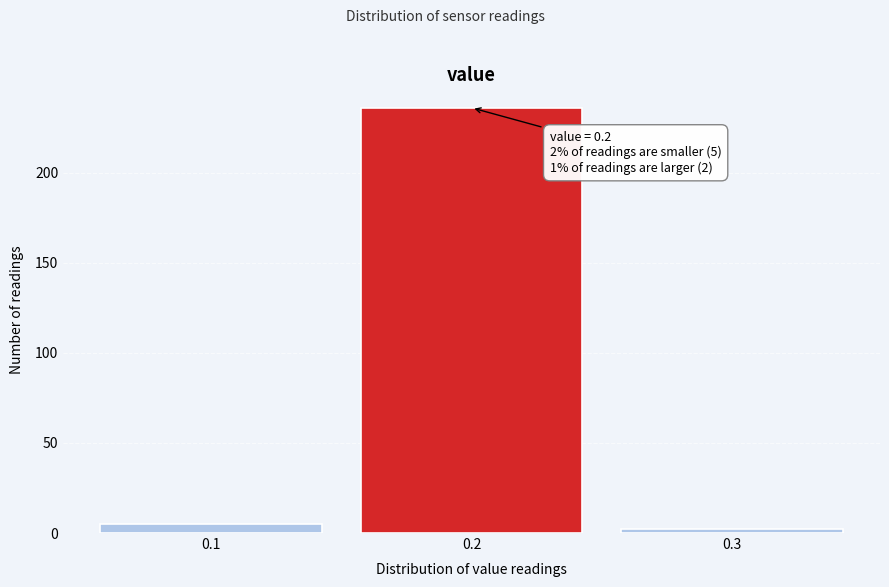

Which range on the x-axis has the tallest bar?

0.15 to 0.25